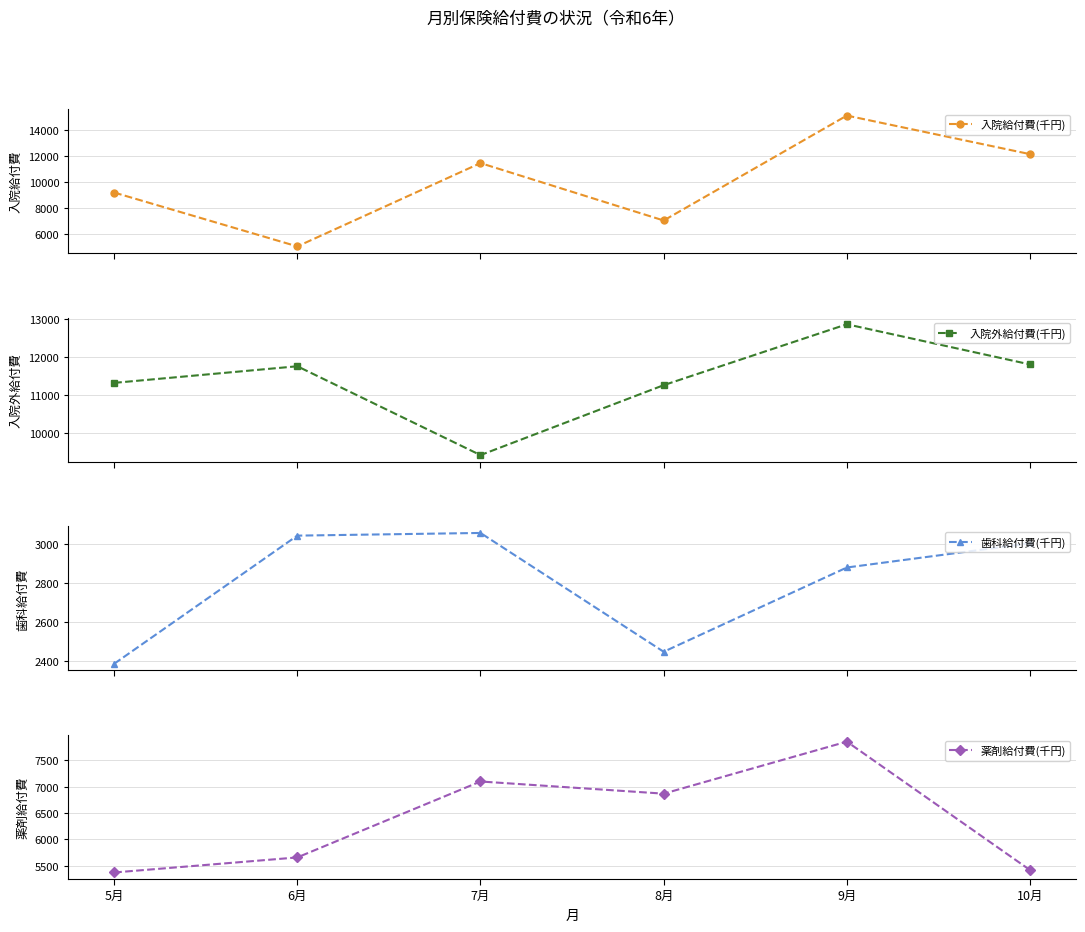

In 入院外給付費(千円), how many points are lower than both neighbors (excluding endpoints)?

1